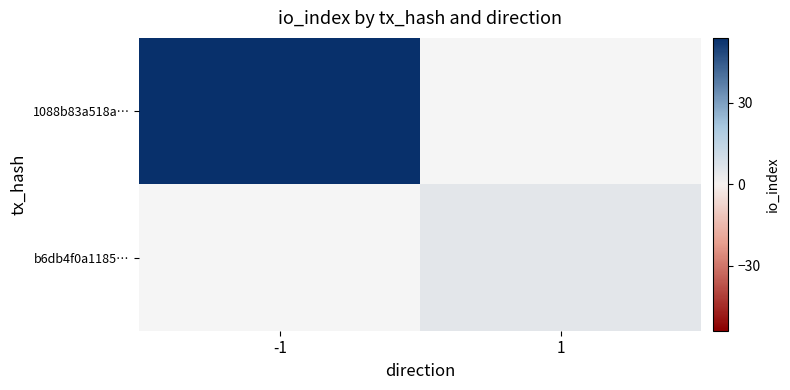

Rank the categories by b6db4f0a1185… value from highest to lowest.

-1, 1